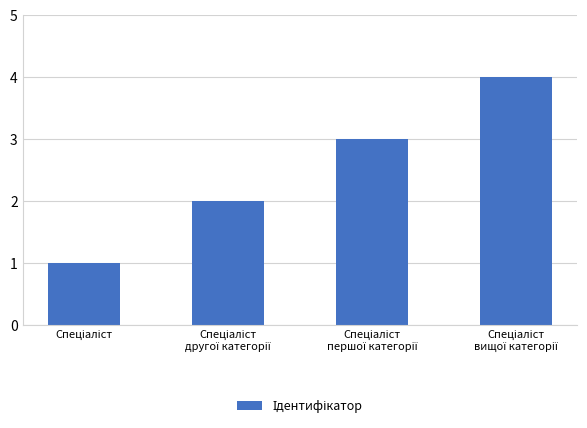

How many data points does each series have?

4